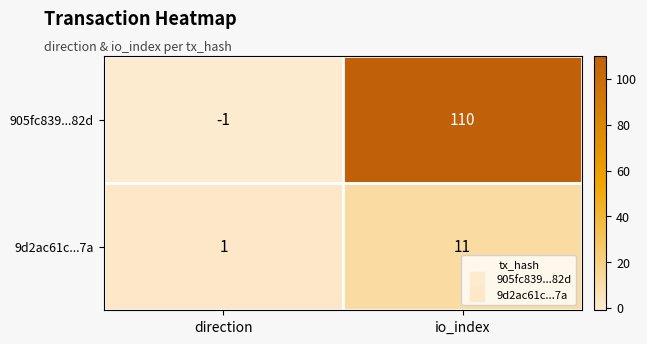

Which label corresponds to the largest value in the chart?

io_index